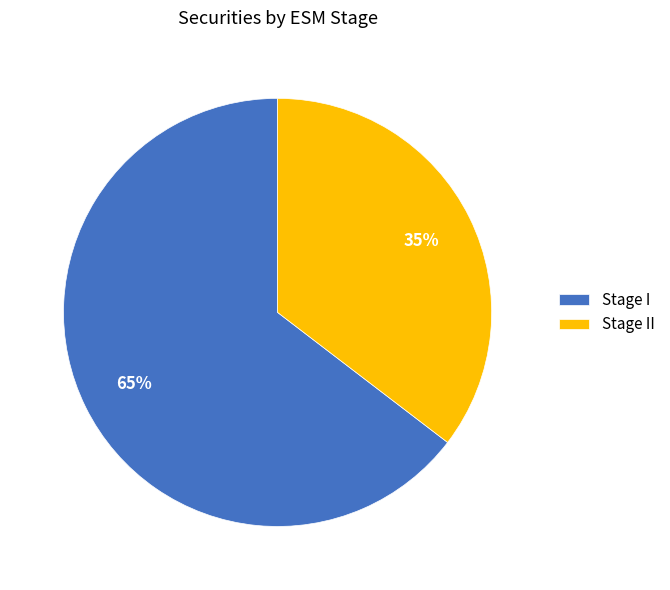

What percentage is the Stage I slice, to the nearest percent?

65%